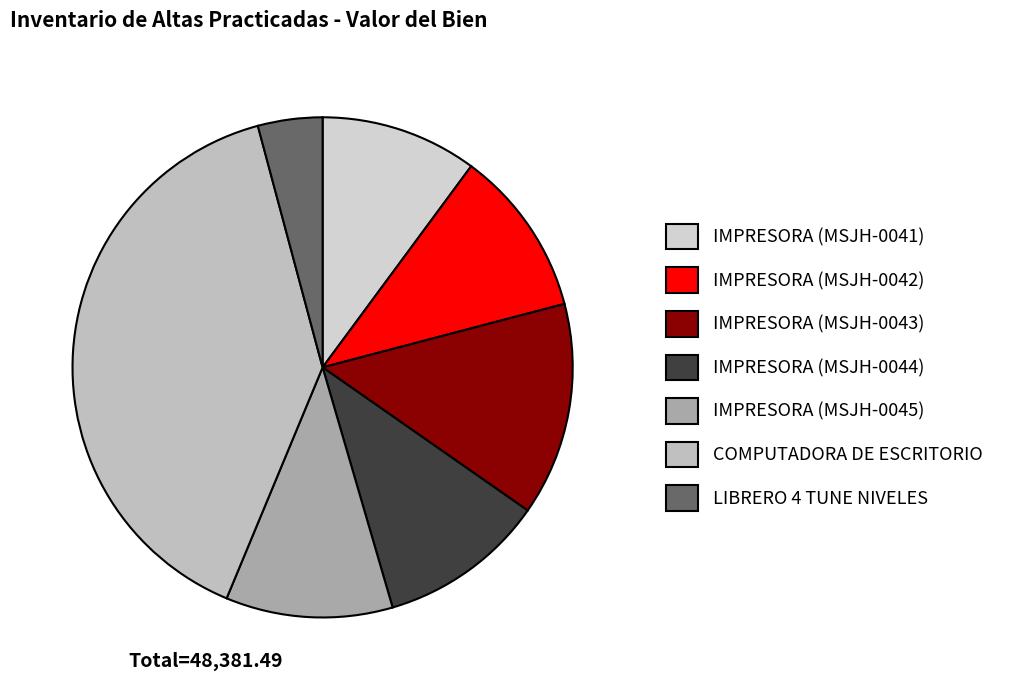

Does COMPUTADORA DE ESCRITORIO account for over 50% of the chart?

No